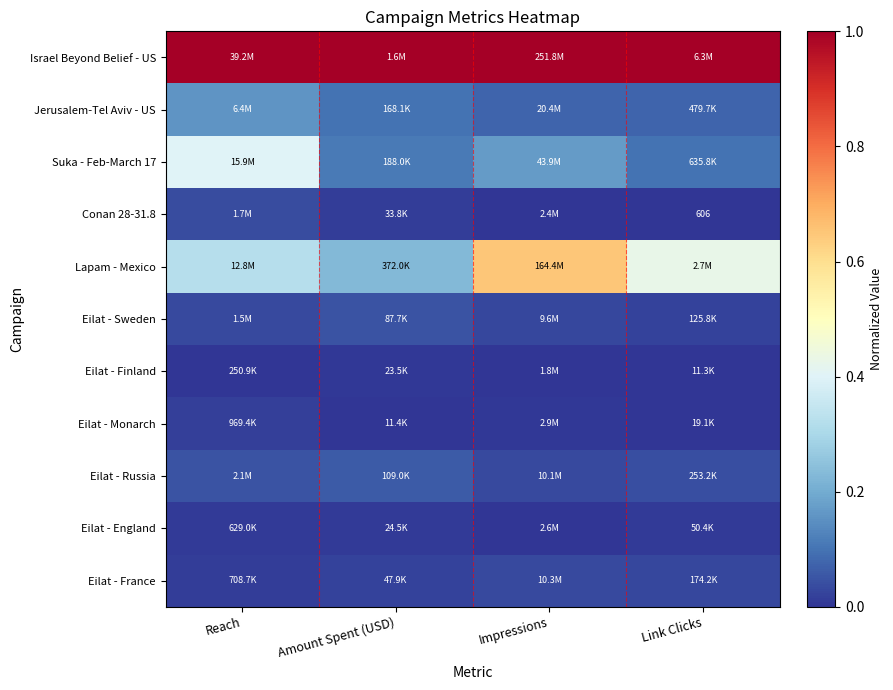

Which series has the largest total across all categories?

Israel Beyond Belief - US